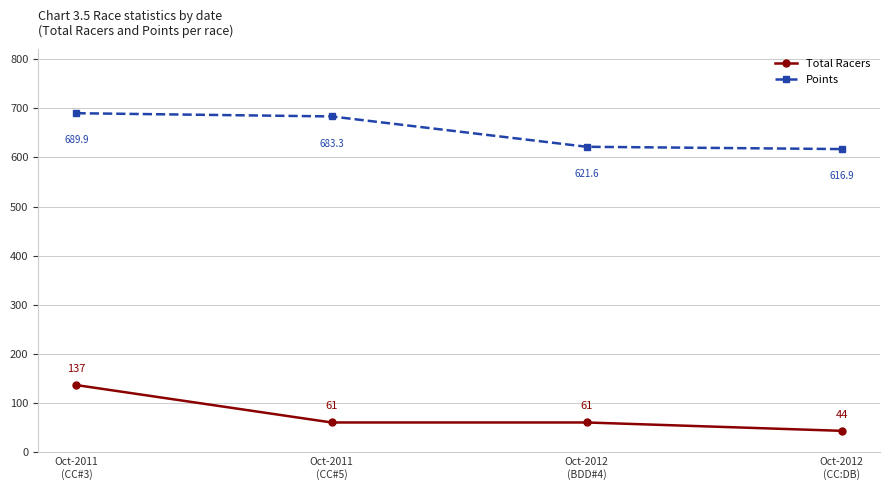

What is the difference between the maximum and second lowest values in the Total Racers series?

76.0